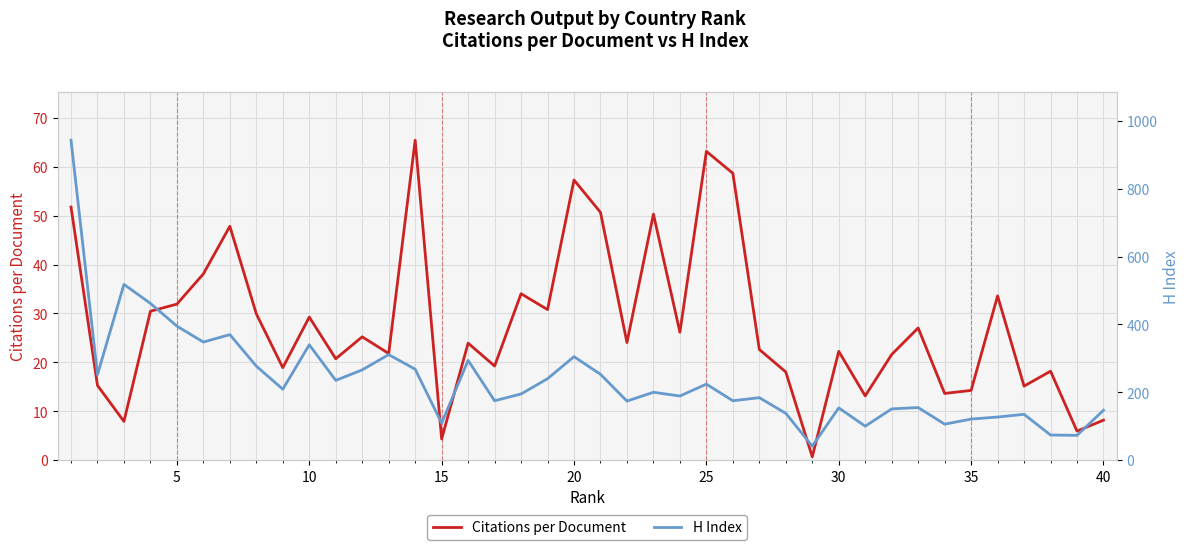

List the series in order of their peak value, highest first.

H Index, Citations per Document